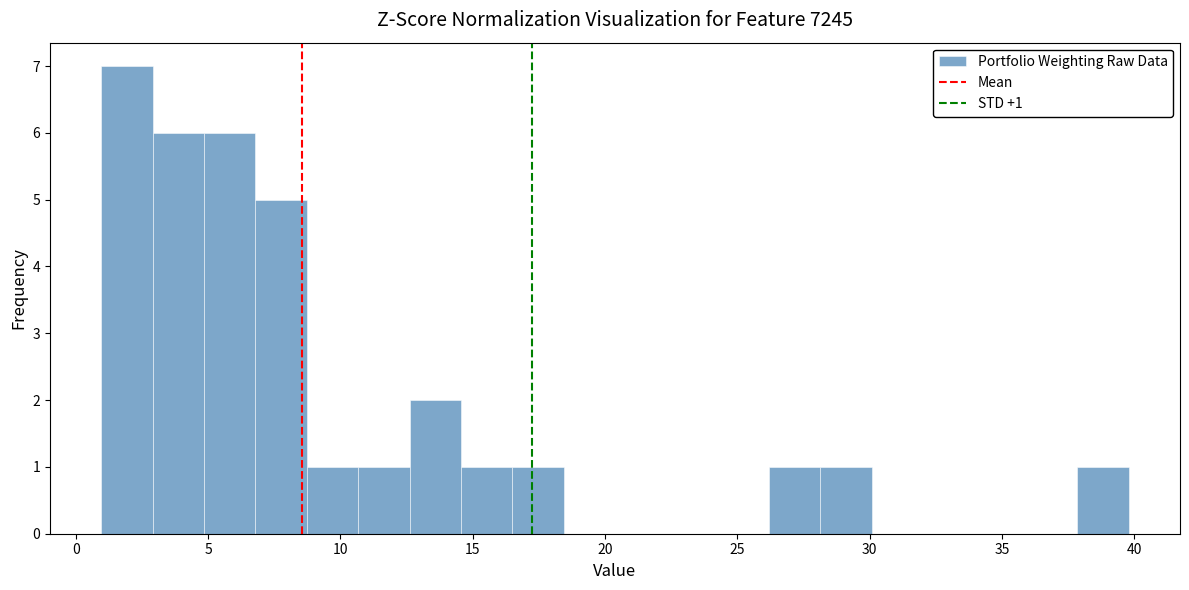

Around what value on the x-axis is the tallest bar? Give the approximate position of its centre, as read against the axis.

2.0